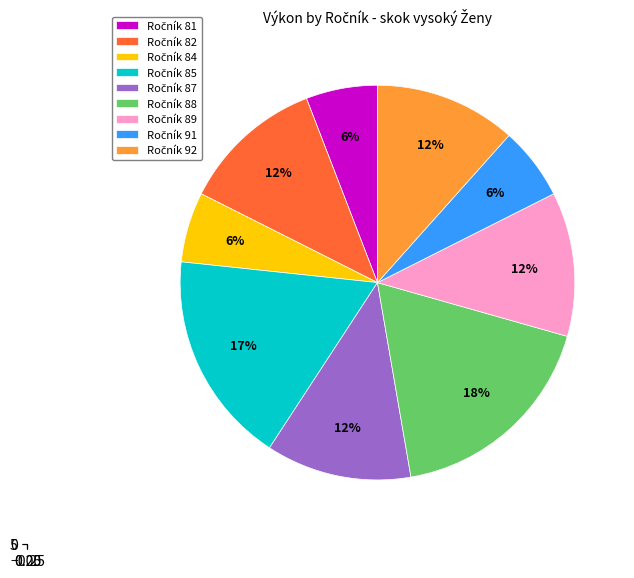

Is the sum of 88 and 91 greater than half?

No